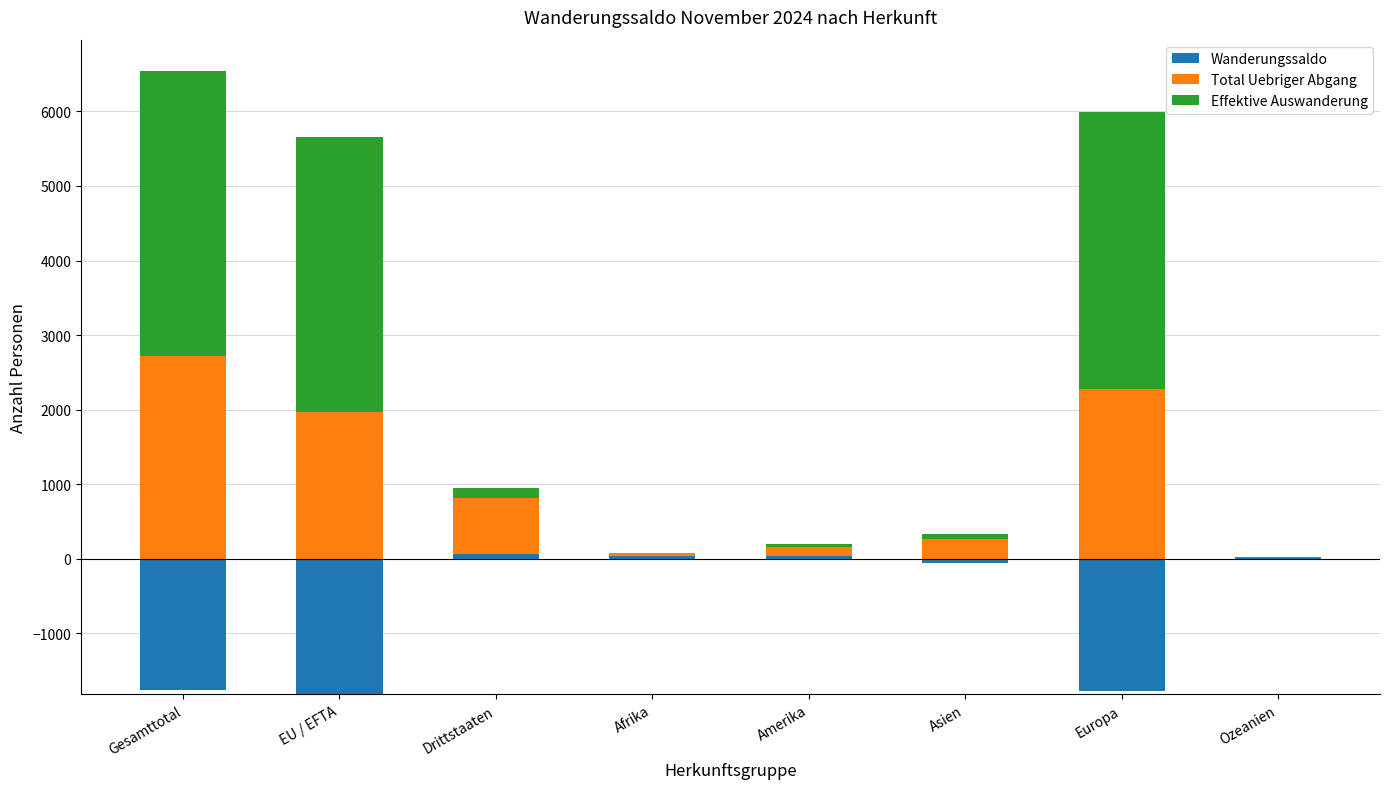

Between Gesamttotal and EU / EFTA, which series saw the biggest shift?

Total Uebriger Abgang